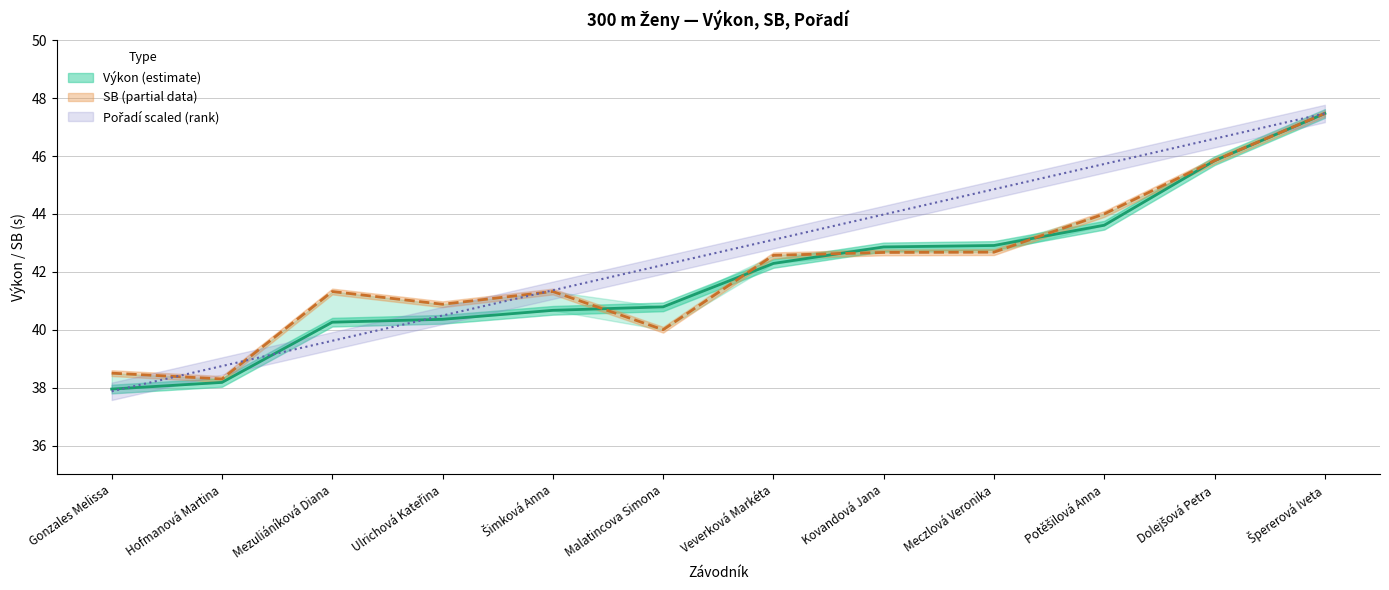

What is the difference between the second highest and minimum values in the Výkon series?

7.9